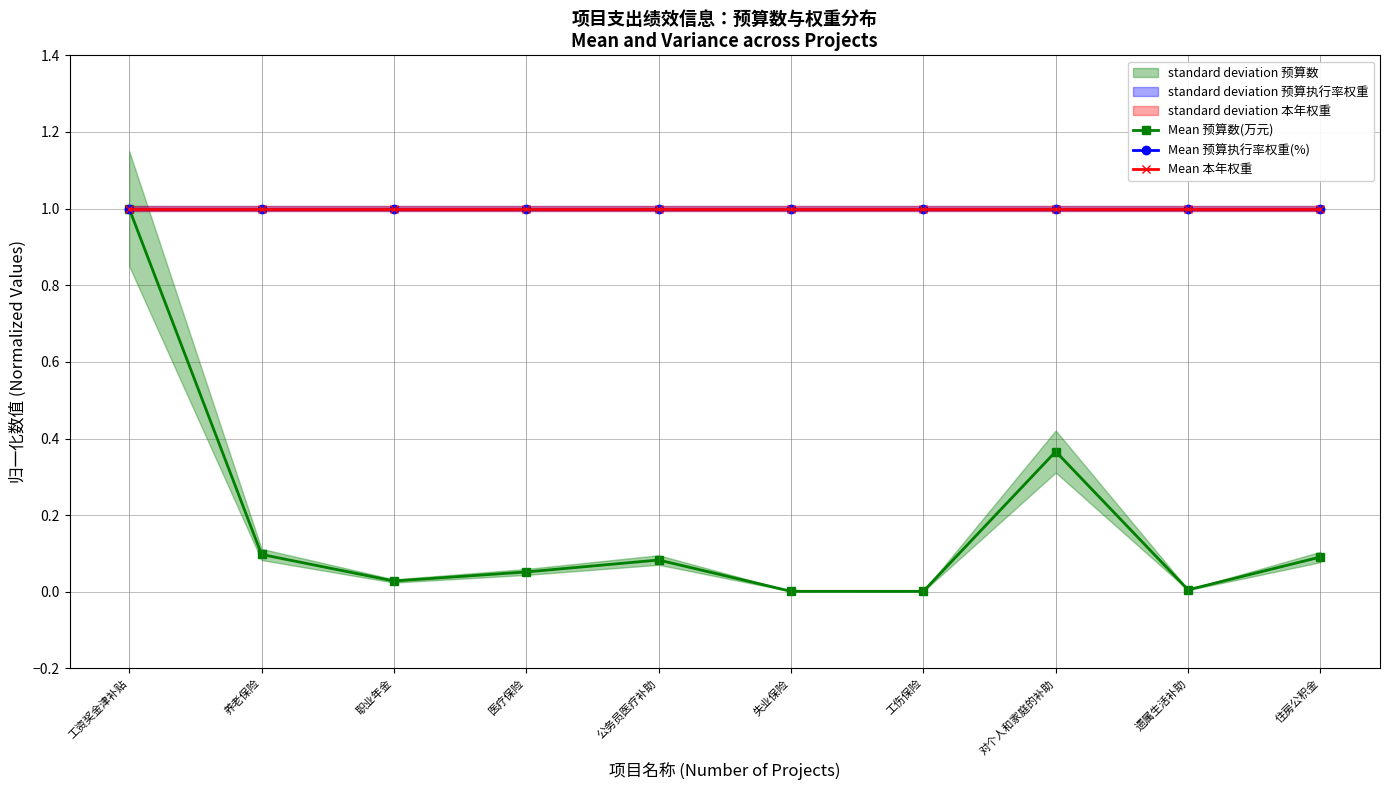

True or false: Mean 本年权重 and Mean 预算数(万元) cross at least once.

False